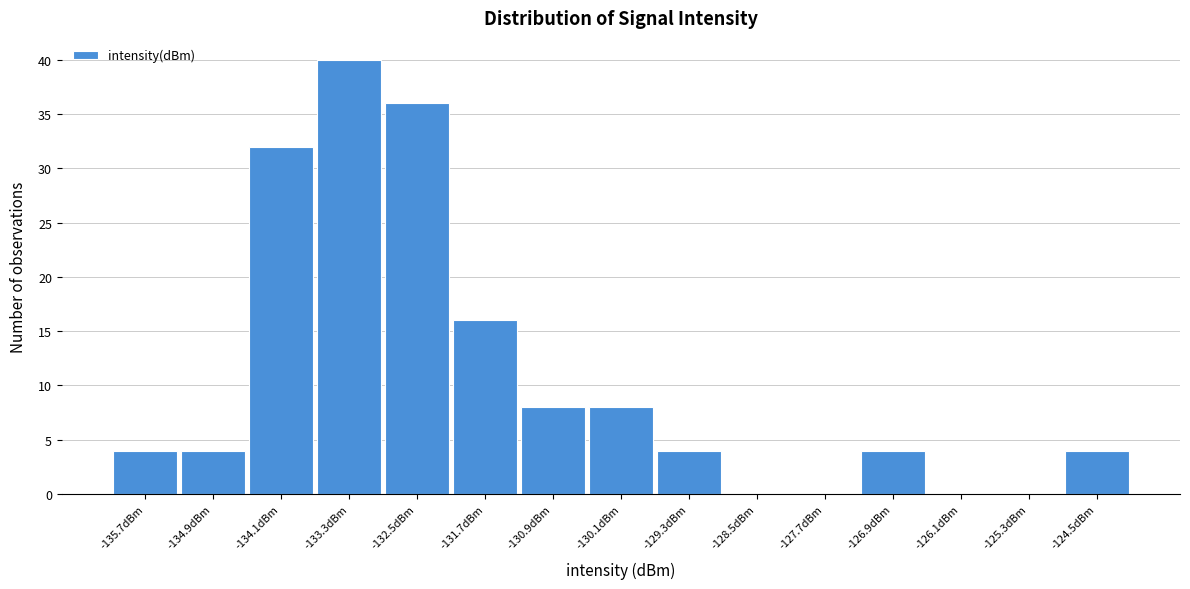

Reading left to right, what are all the values shown in this chart?

-135.7dBm=4	-134.9dBm=4	-134.1dBm=32	-133.3dBm=40	-132.5dBm=36	-131.7dBm=16	-130.9dBm=8	-130.1dBm=8	-129.3dBm=4	-128.5dBm=0	-127.7dBm=0	-126.9dBm=4	-126.1dBm=0	-125.3dBm=0	-124.5dBm=4